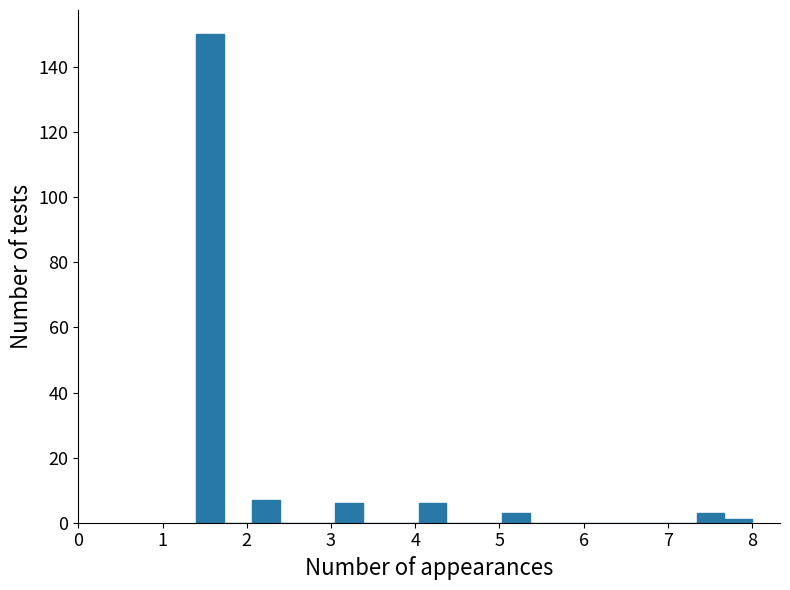

Around what value on the x-axis is the tallest bar? Give the approximate position of its centre, as read against the axis.

1.6